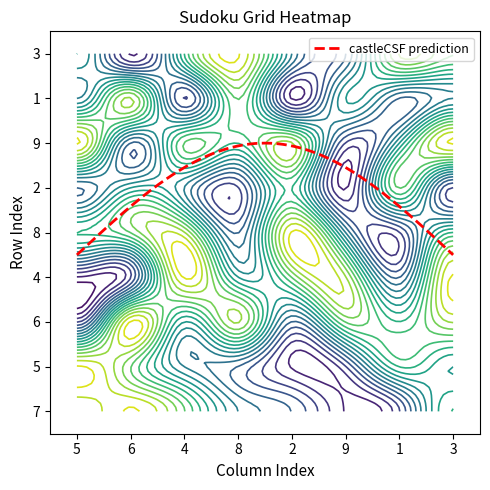

At which label is 9 closest to 4?

3